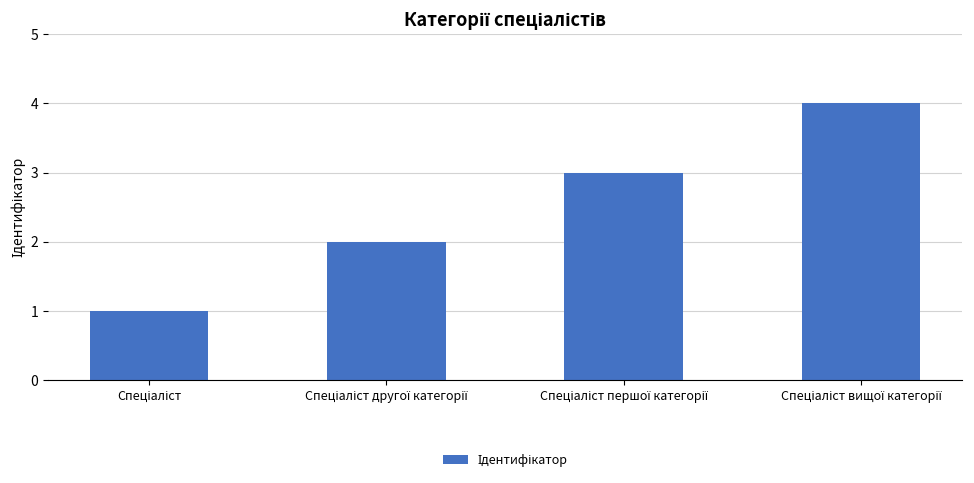

Are the bars horizontal?

No